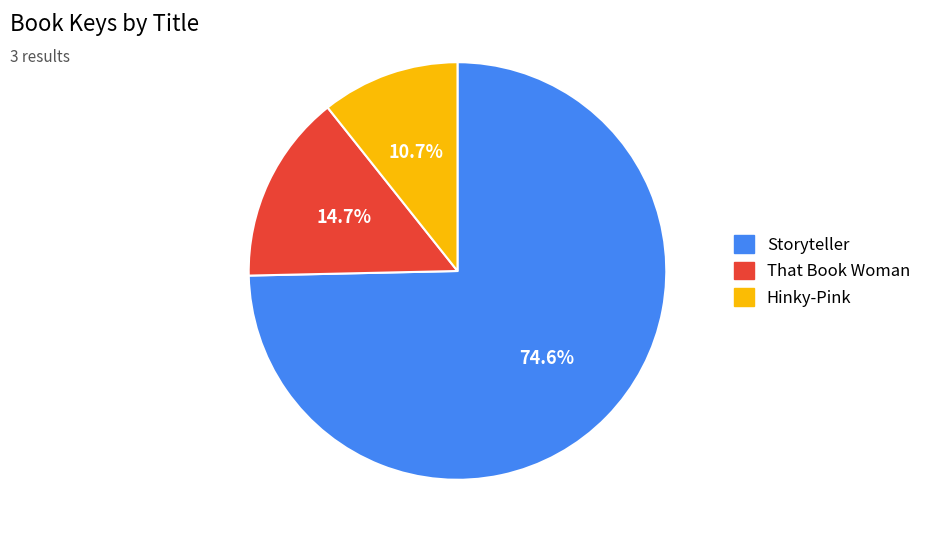

Is there a majority slice in this chart?

Yes